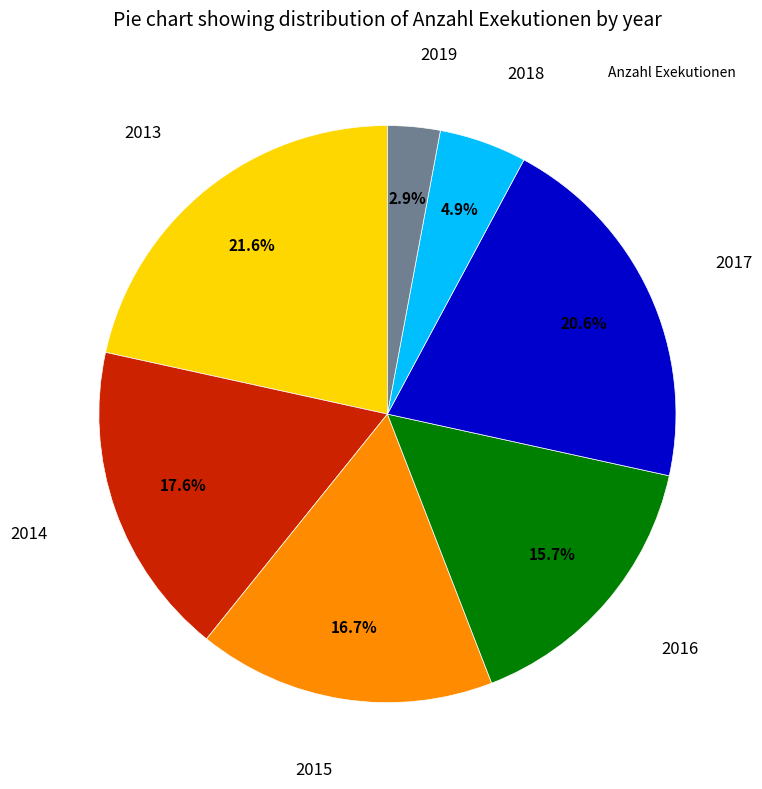

Is there any slice that represents more than half of the pie?

No